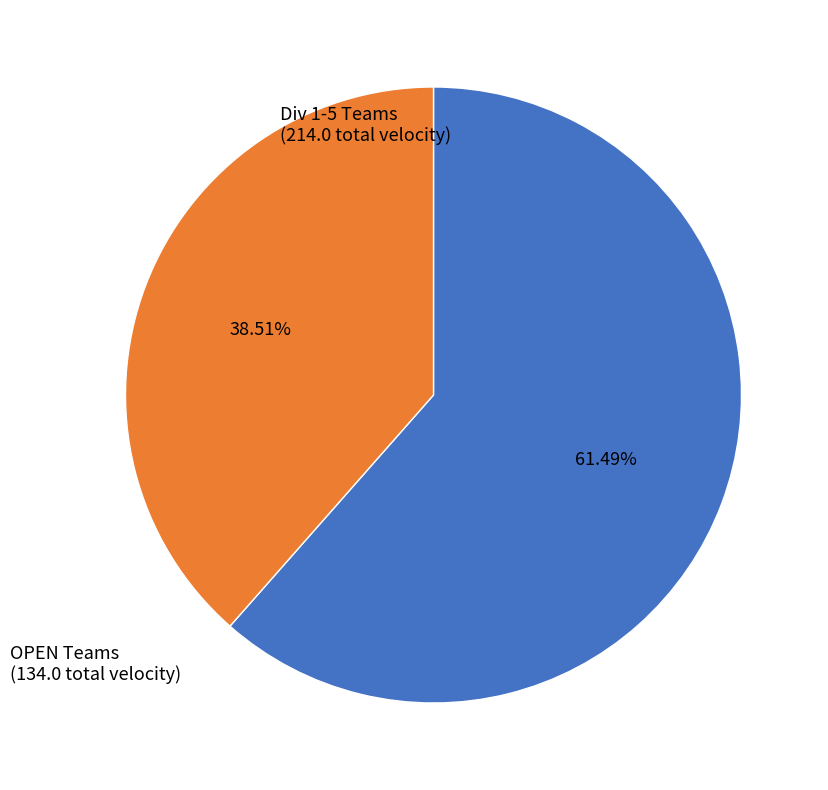

Is there a majority slice in this chart?

Yes